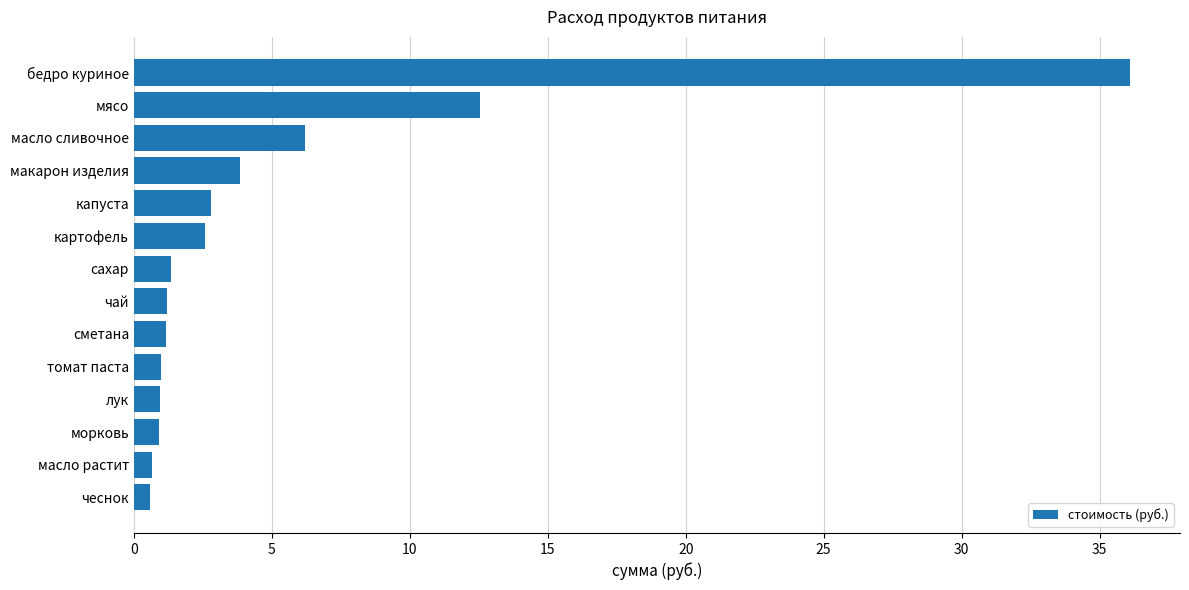

What is the difference between the maximum and minimum values?

35.5